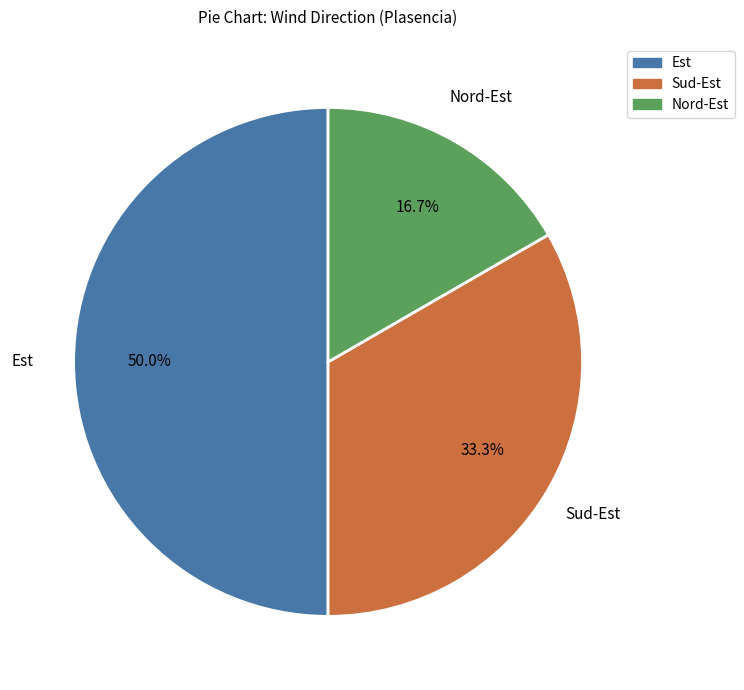

The Est slice represents 41% of the pie. True or false?

False